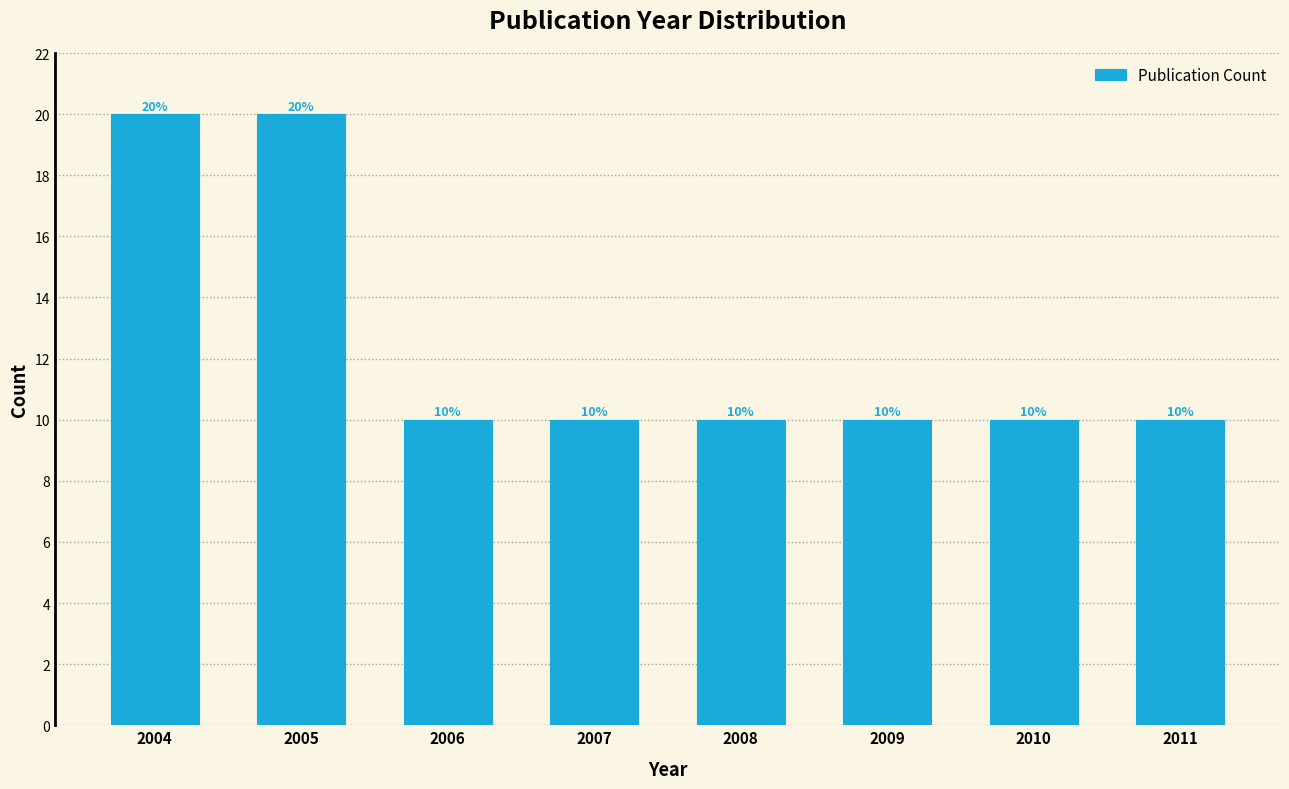

Reading left to right, list all the values displayed in this chart.

20	20	10	10	10	10	10	10